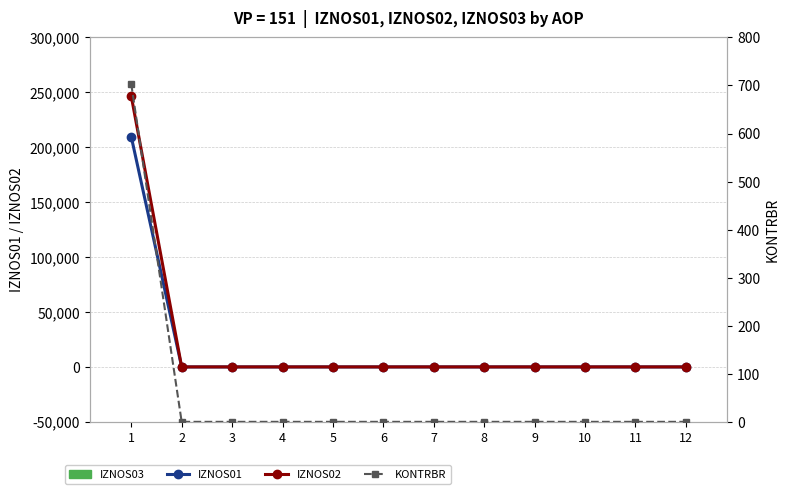

List the labels in order of IZNOS03 value, largest first.

1, 2, 3, 4, 5, 6, 7, 8, 9, 10, 11, 12